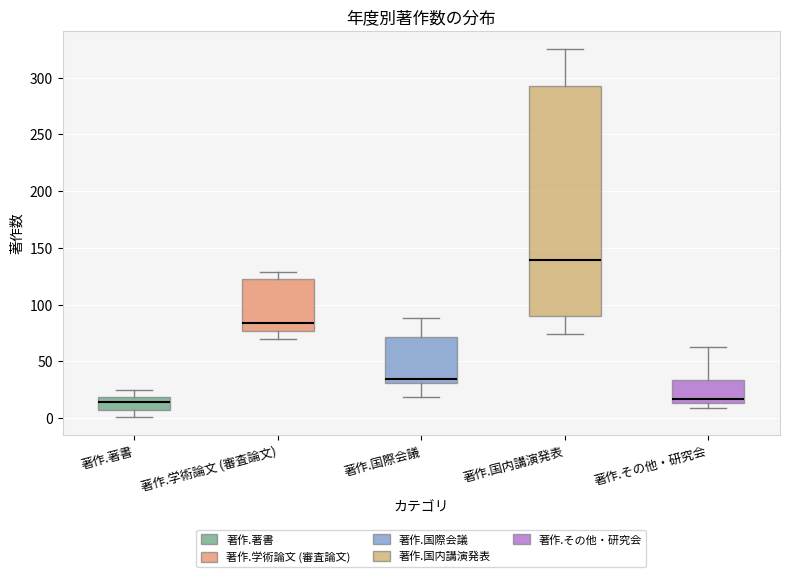

Reading left to right, transcribe this box plot: for each box, give where its median line is, the range the box spans, and where its two whiskers end, as read against the y-axis. The values are not printed on the chart, so give them approximately, as read against the axis.

著作.著書: median 15, box 10 to 20, whiskers 0 to 25
著作.学術論文 (審査論文): median 85, box 75 to 125, whiskers 70 to 130
著作.国際会議: median 35, box 30 to 70, whiskers 20 to 90
著作.国内講演発表: median 140, box 90 to 295, whiskers 75 to 325
著作.その他・研究会: median 15 (just above the box's lower edge), box 15 to 35, whiskers 10 to 65